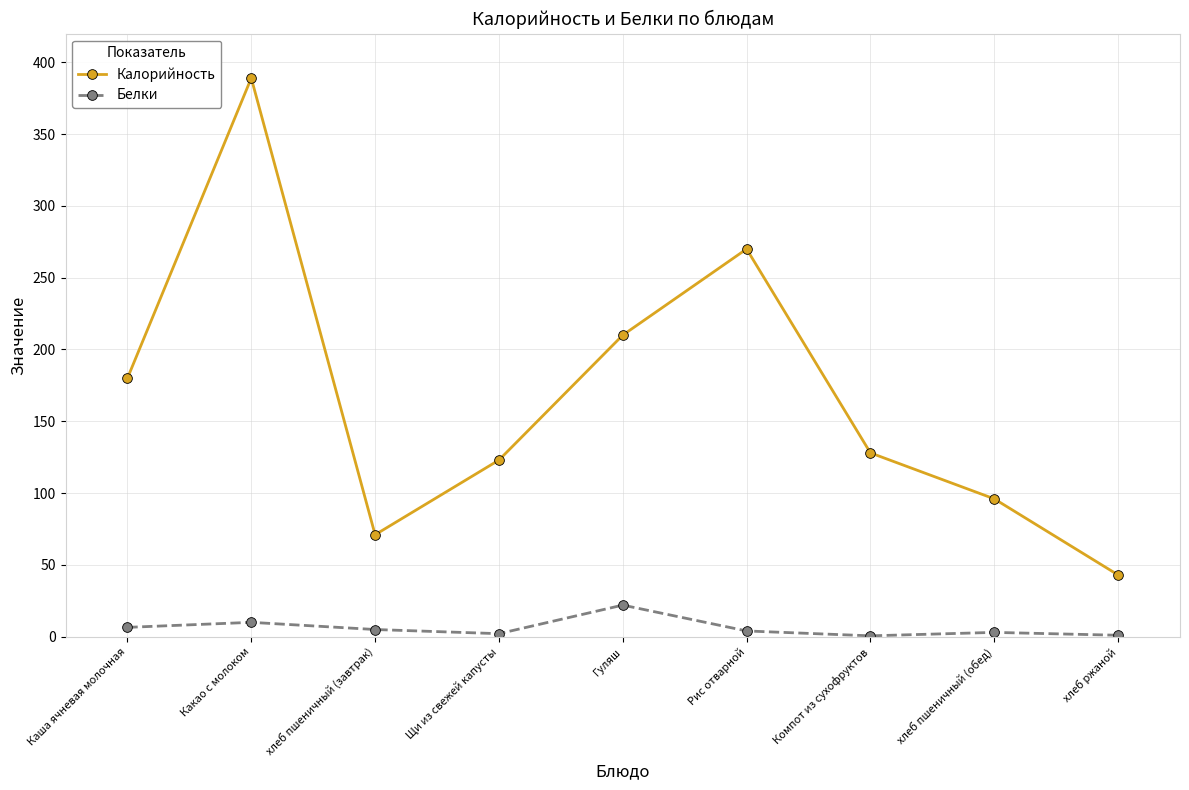

True or false: Белки and Калорийность intersect in this chart.

False